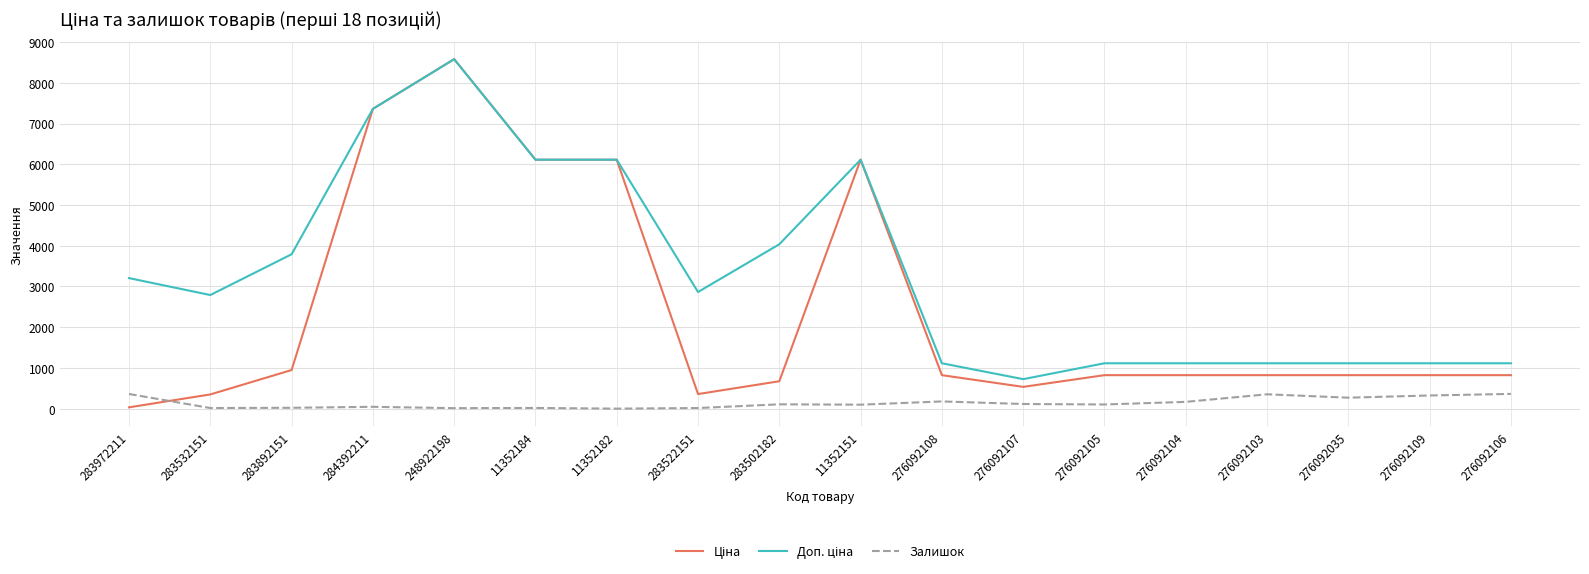

How many series are shown in this chart?

3